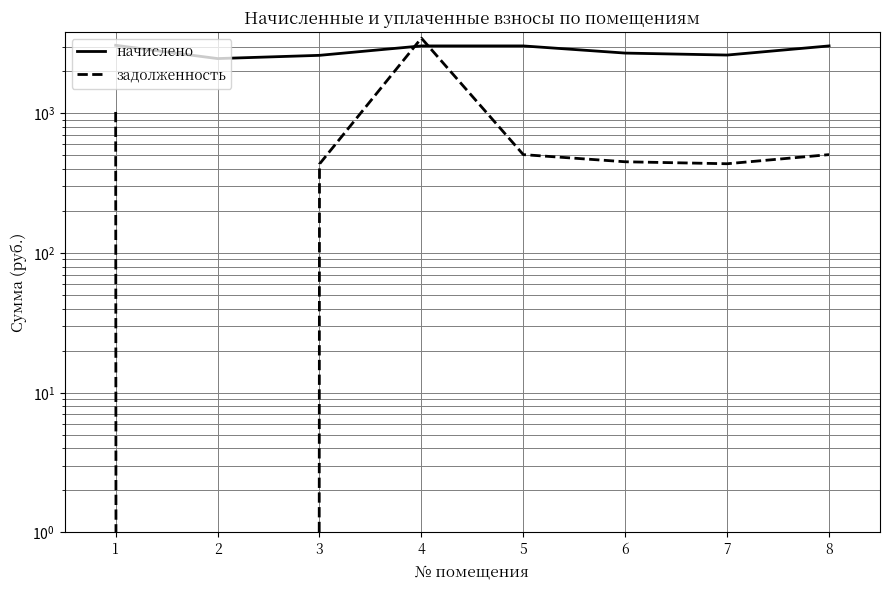

True or false: задолженность has a value of 791.2 at 8.

False